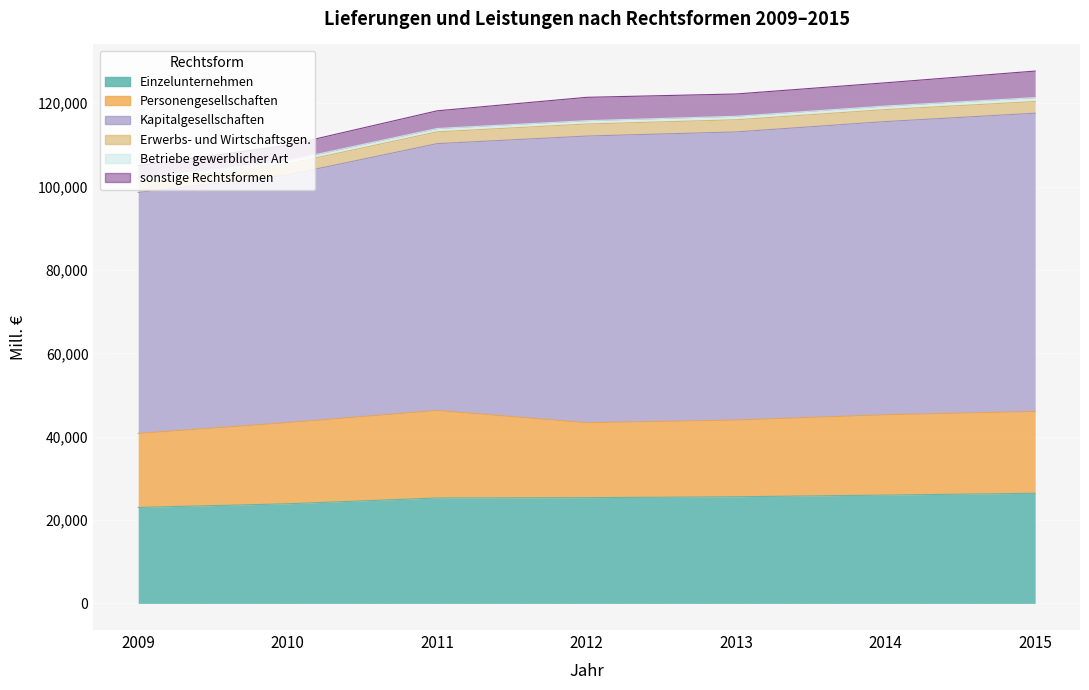

True or false: sonstige Rechtsformen has a value of 5348.0 at 2013.

True